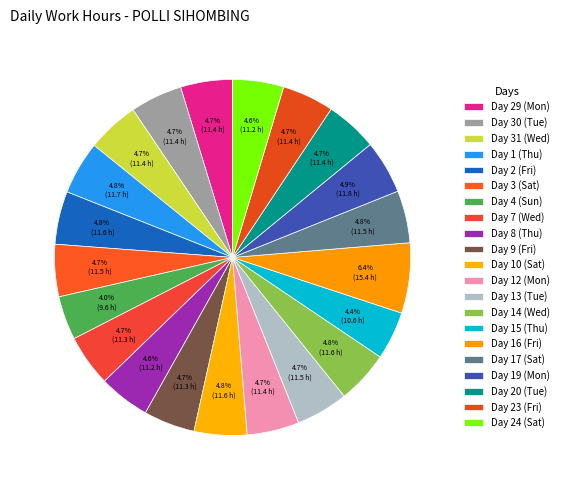

How many segments does this pie chart have?

21